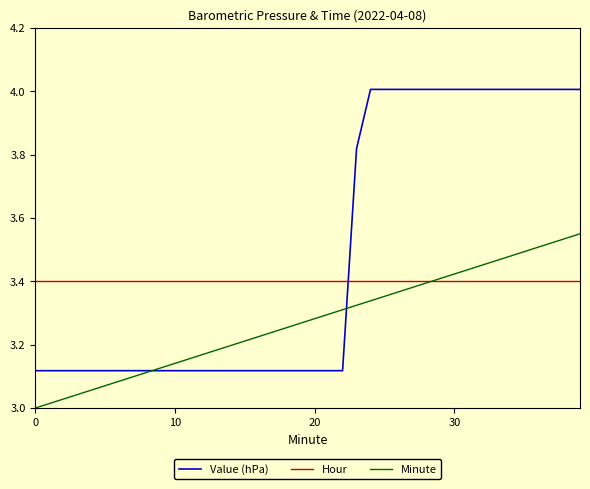

Rank the series by their average value, from highest to lowest.

Value (hPa), Hour, Minute